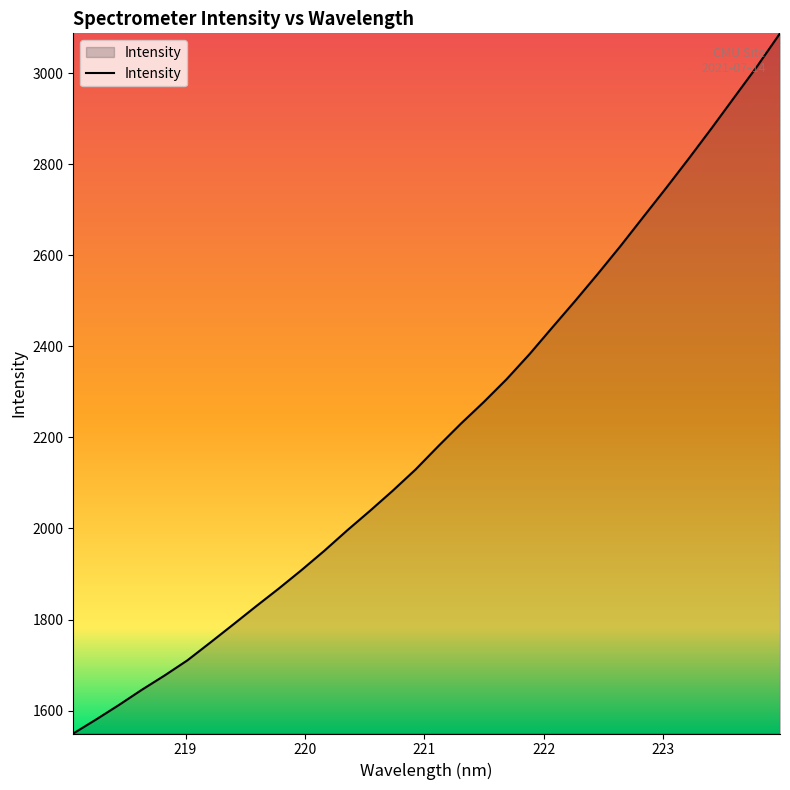

What is the smallest value displayed?

1549.7